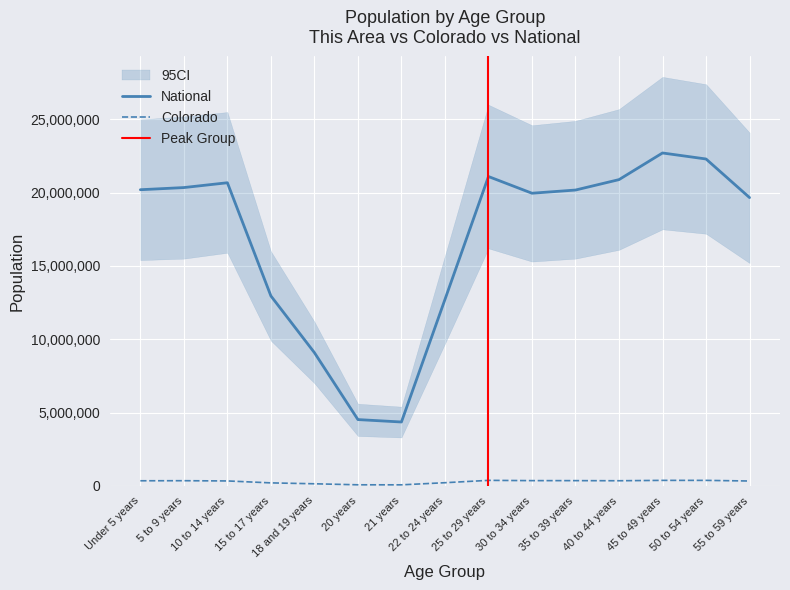

The National series shows 20179642 at 35 to 39 years. True or false?

True